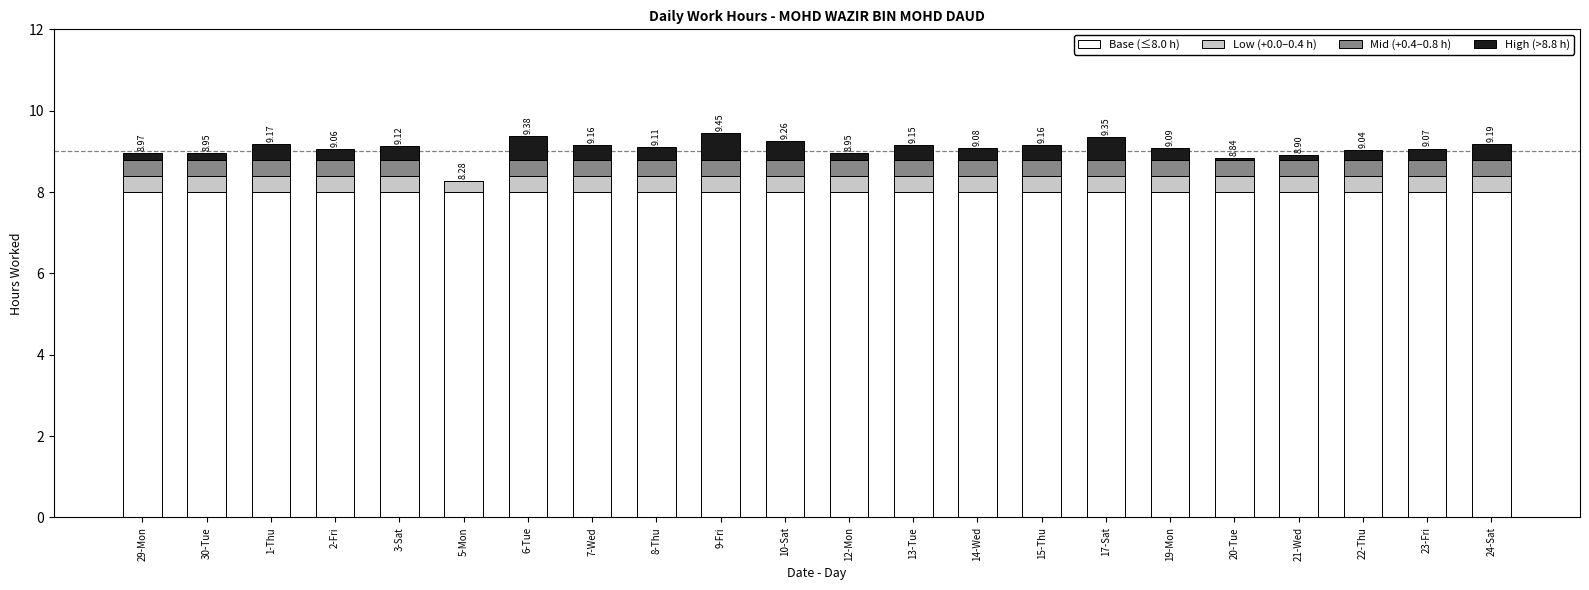

Are the bars grouped side by side (vs. stacked)?

No